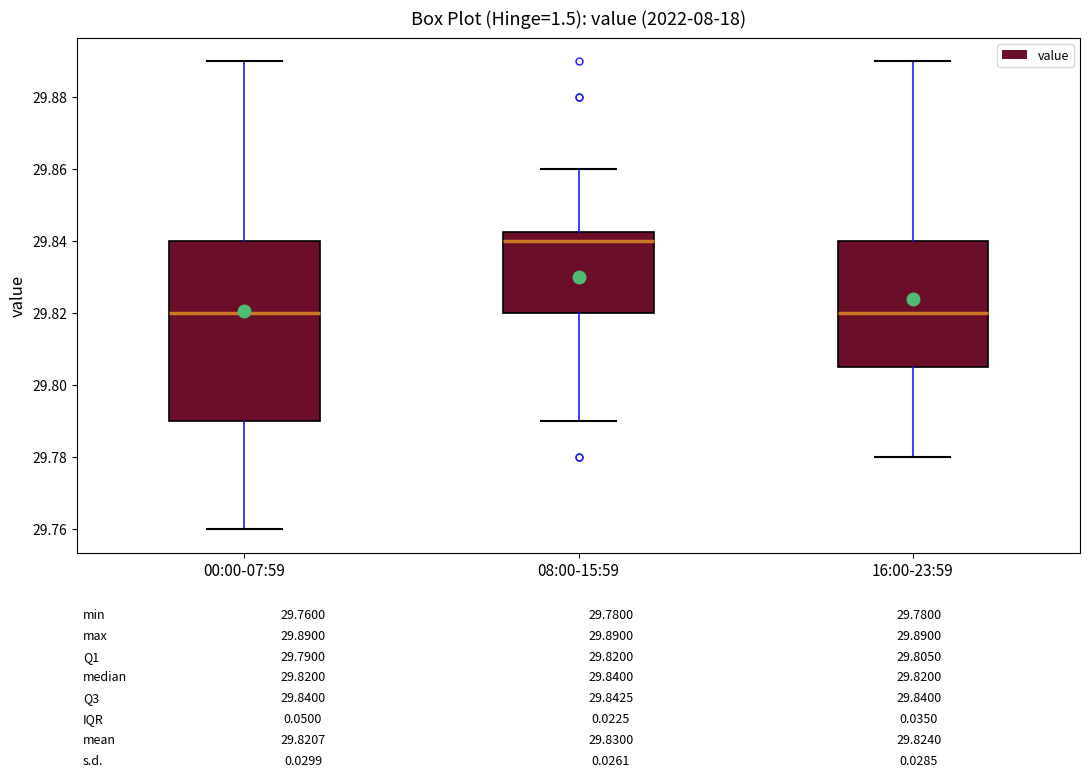

Where does the upper whisker of the box for 08:00-15:59 end on the y-axis? The values are not printed on the chart, so give them approximately, as read against the axis.

29.860